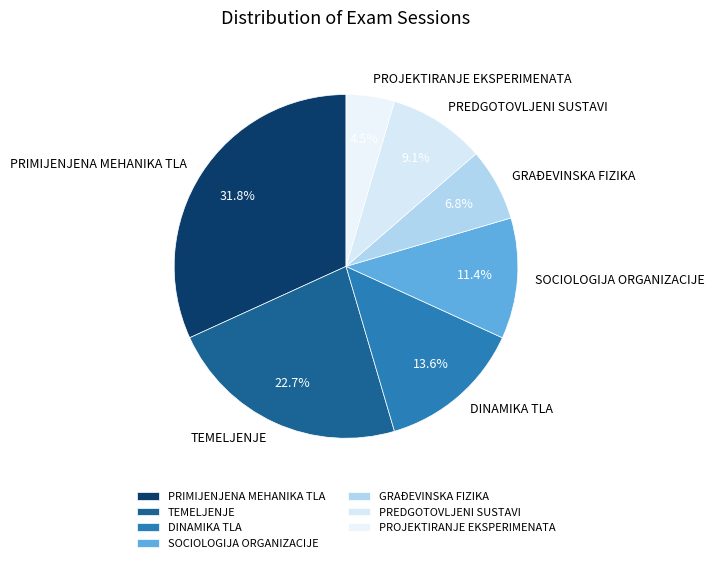

To the nearest percent, what percentage of the pie is TEMELJENJE?

23%